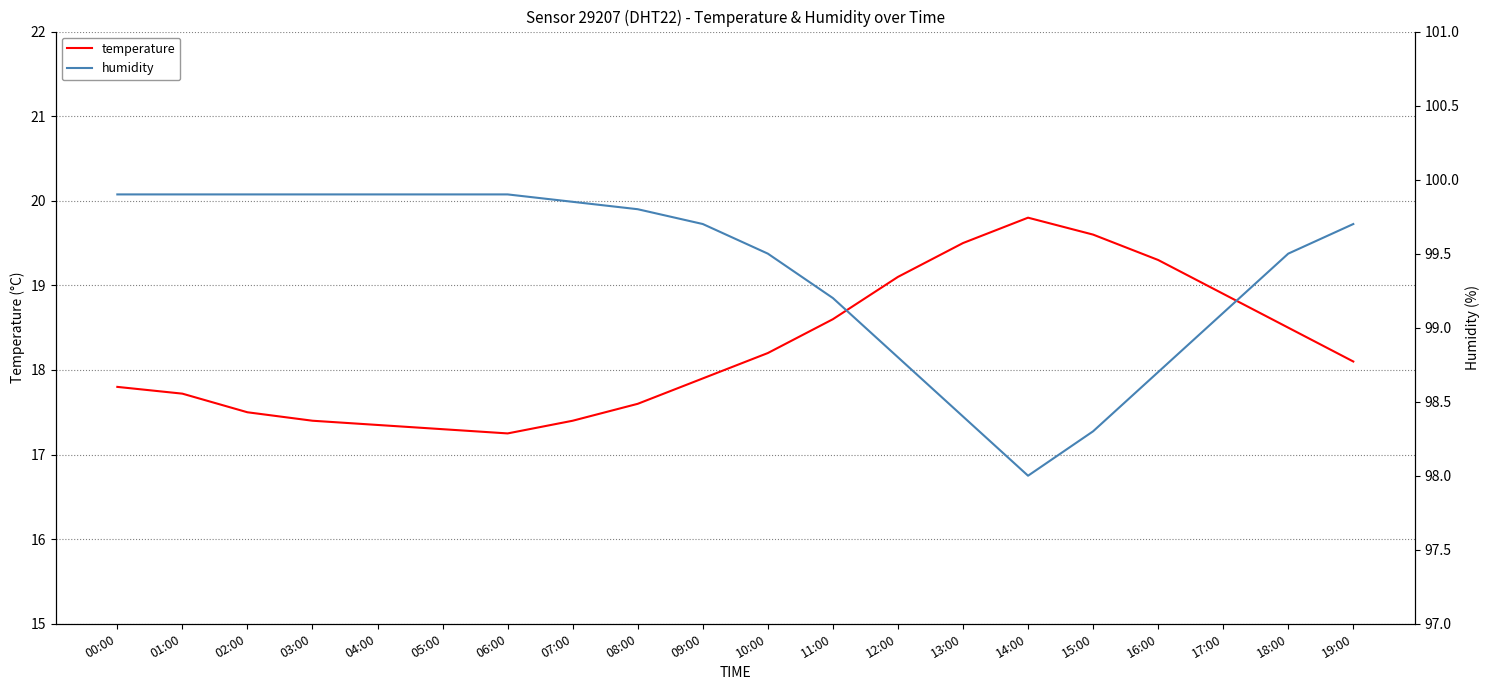

How many data points in temperature are above 18?

10